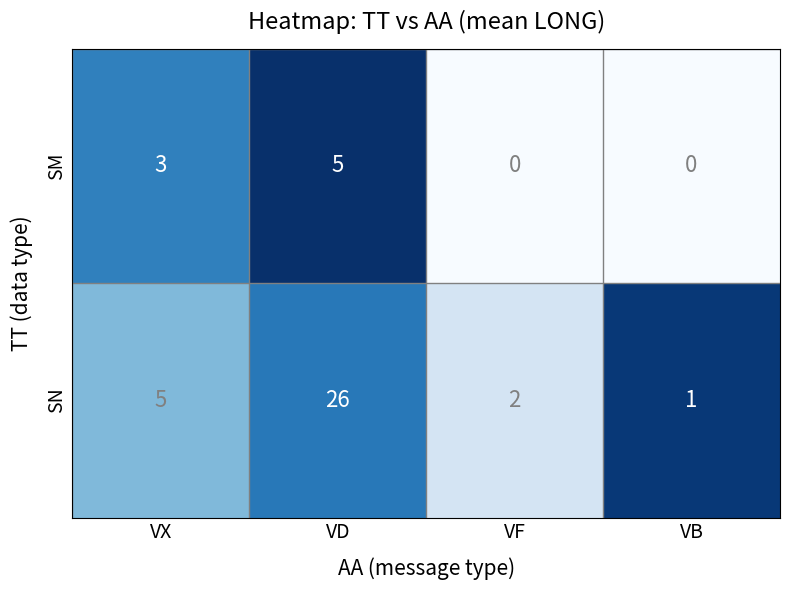

True or false: SN has a value of 1 at VB.

True